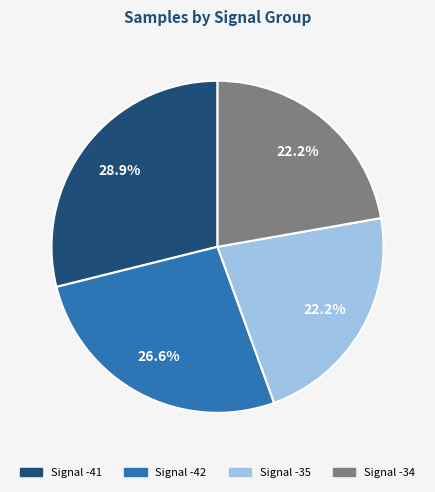

Does any single category account for the majority?

No